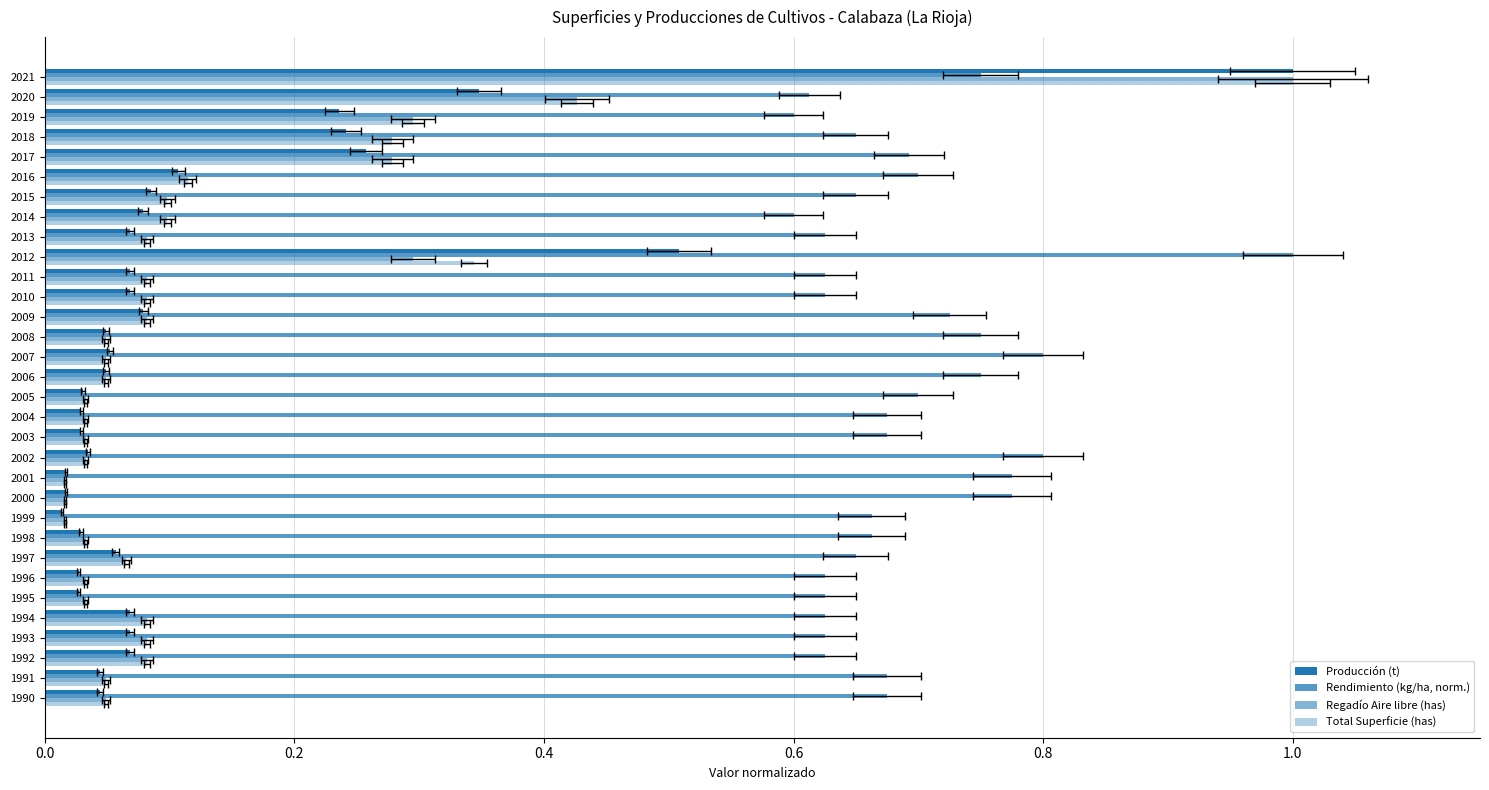

Which series has the widest spread of values?

Producción (t)